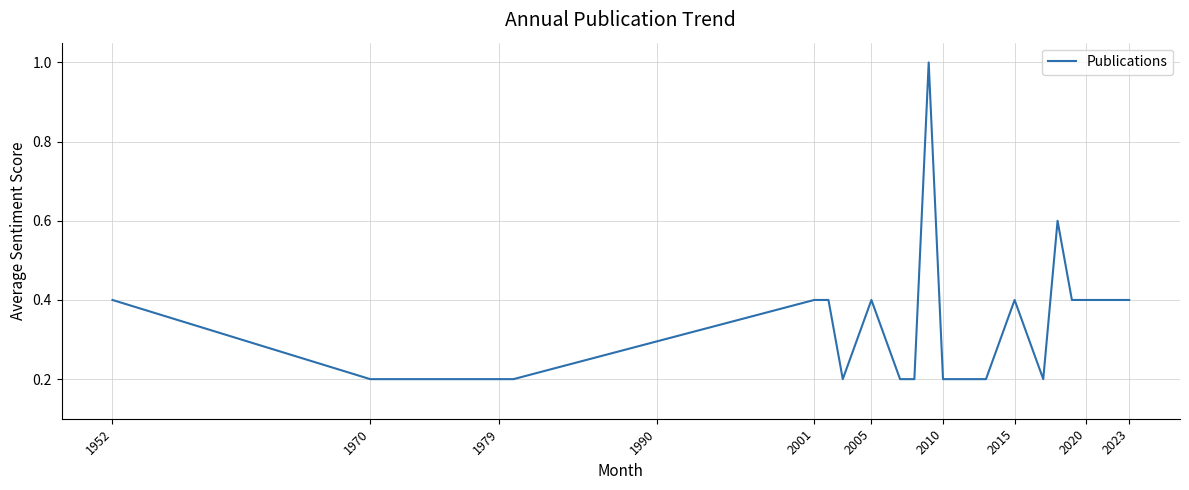

What is the difference between the maximum and minimum values?

0.8